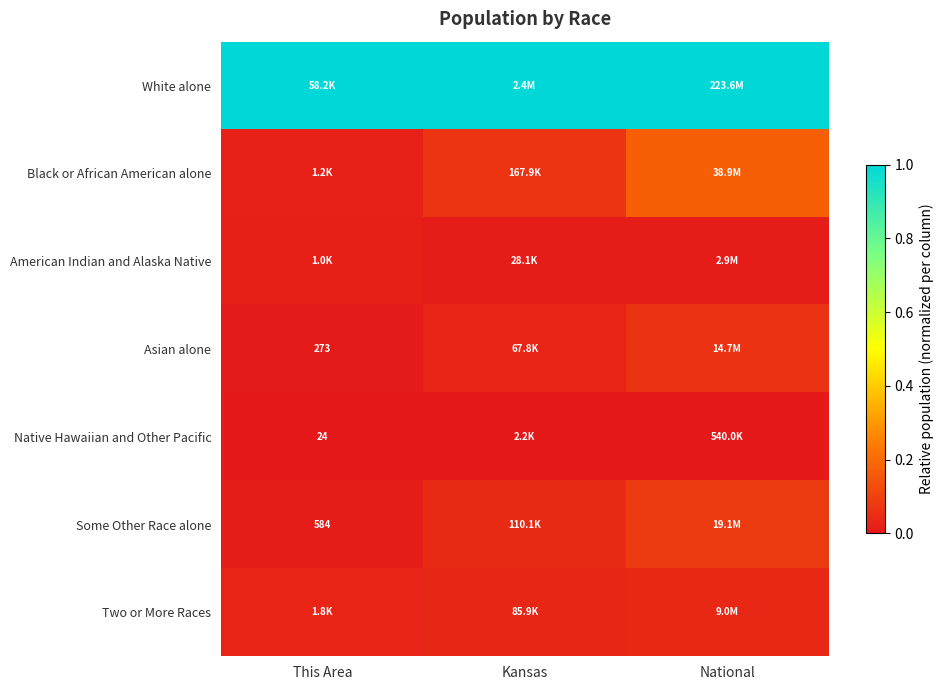

What is the difference between the highest and lowest values at National?

1.0